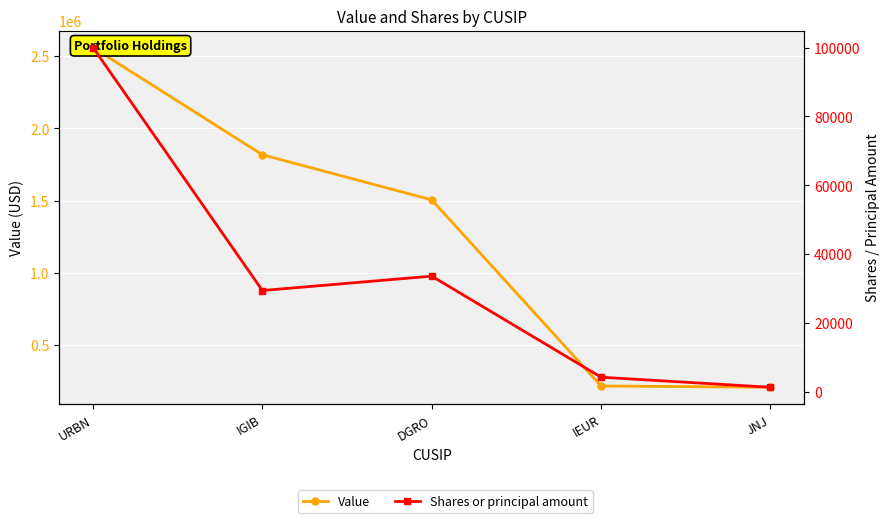

At which category is the sum across all series the highest?

URBN